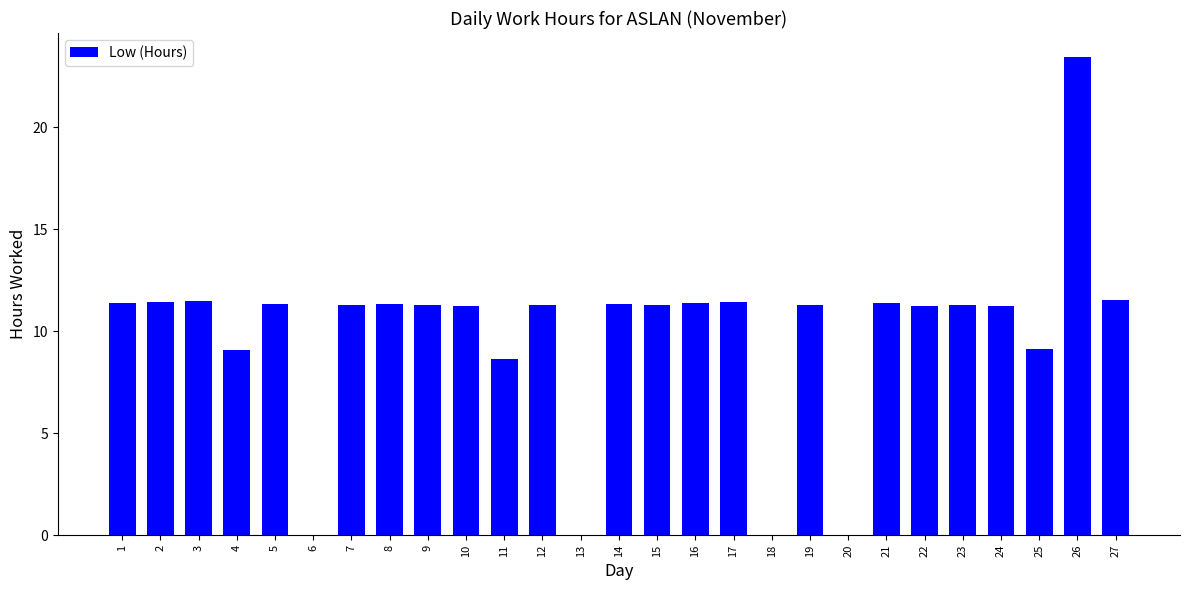

The chart shows a value of 11.3 at 5. True or false?

True